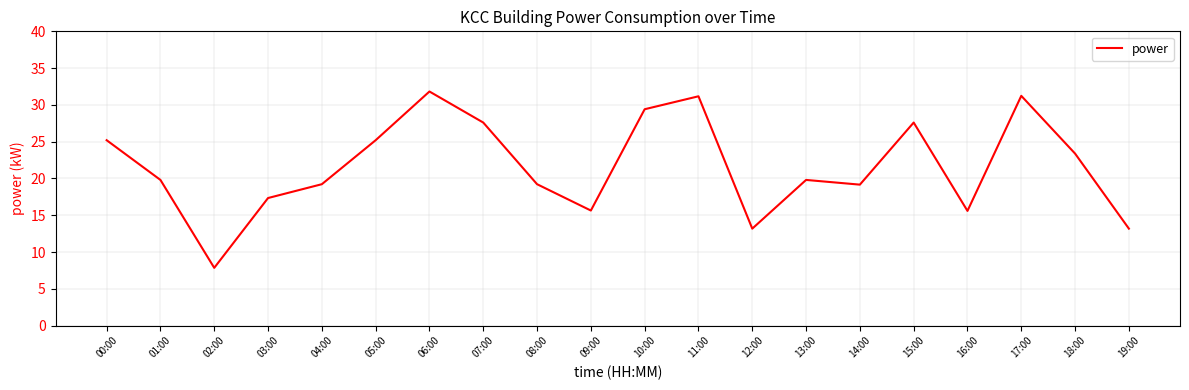

What value does the data have at 07:00?

27.6